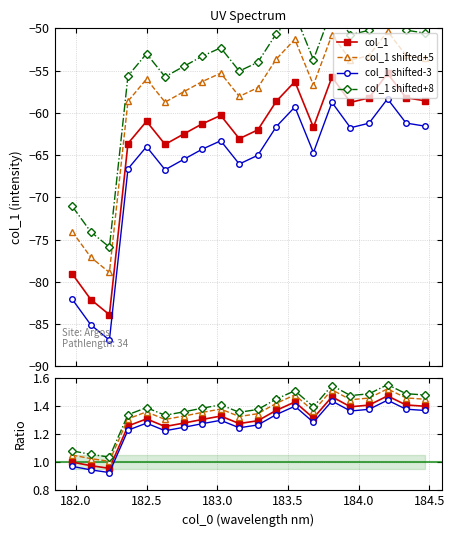

What is the sum of all values?

-1264.2